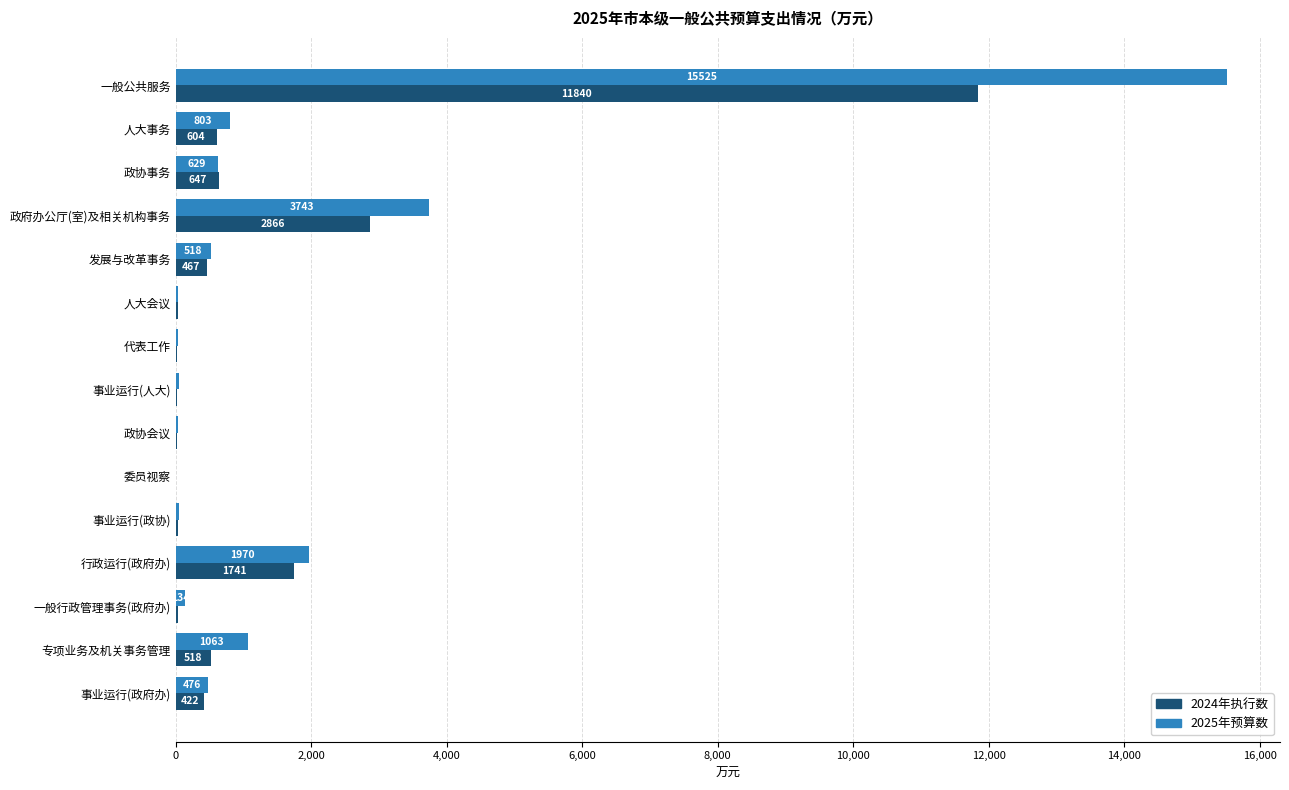

At which label is 2024年执行数 closest to 5920?

政府办公厅(室)及相关机构事务